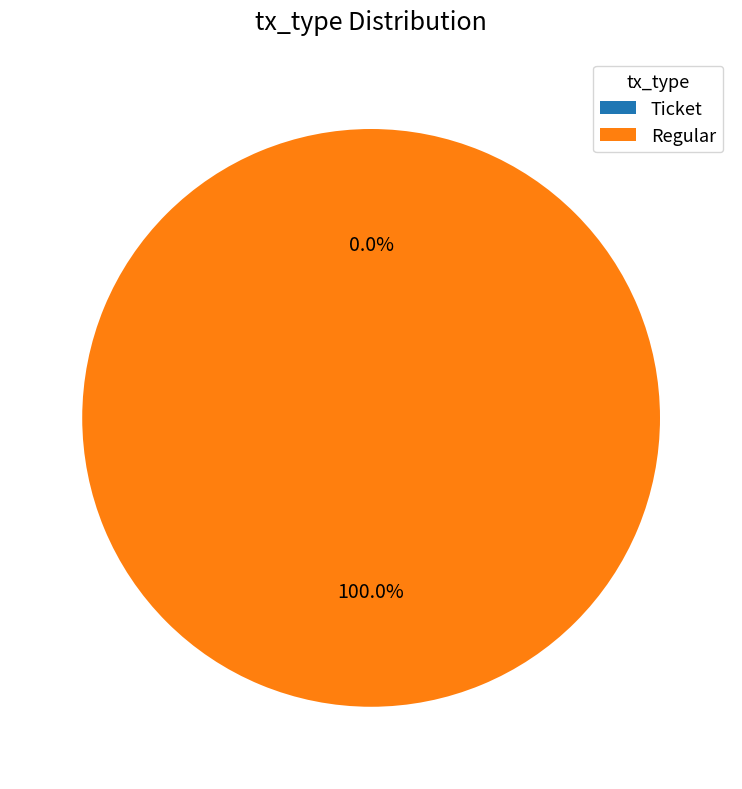

Which category has the smallest portion of the pie?

Ticket